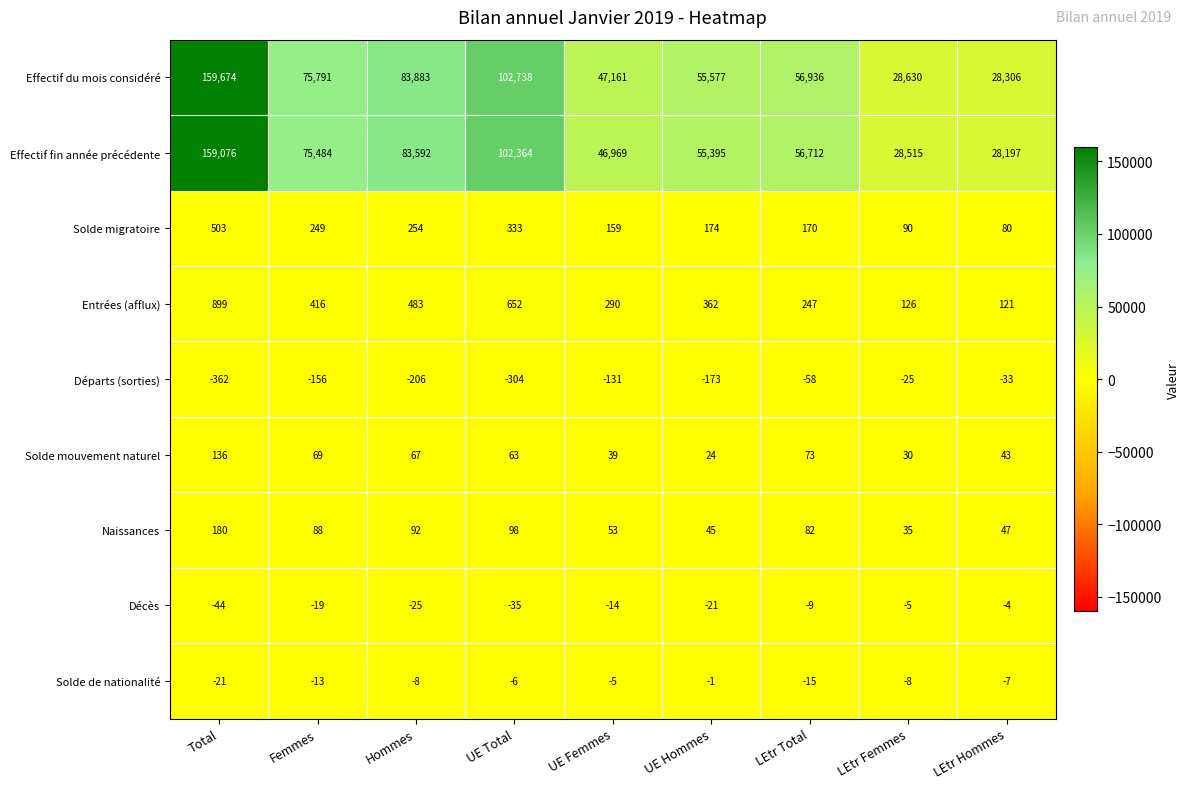

What is the difference between the maximum and minimum values in the Solde migratoire series?

423